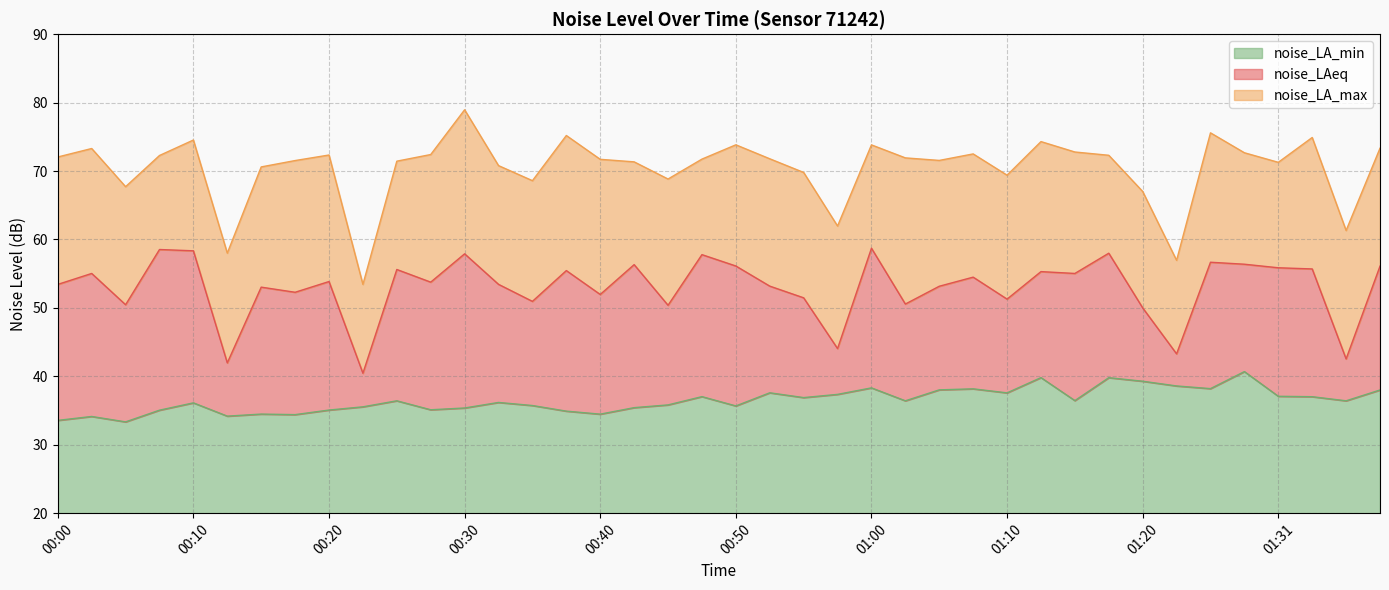

What is the average value of the noise_LAeq series?

53.0